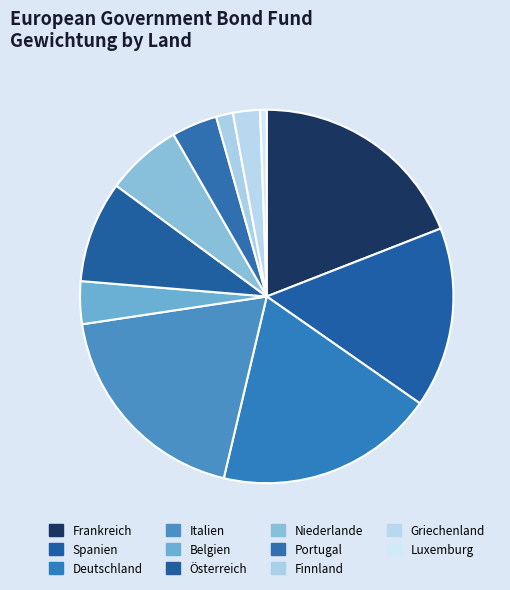

What percentage do Finnland and Frankreich together represent?

20.5%